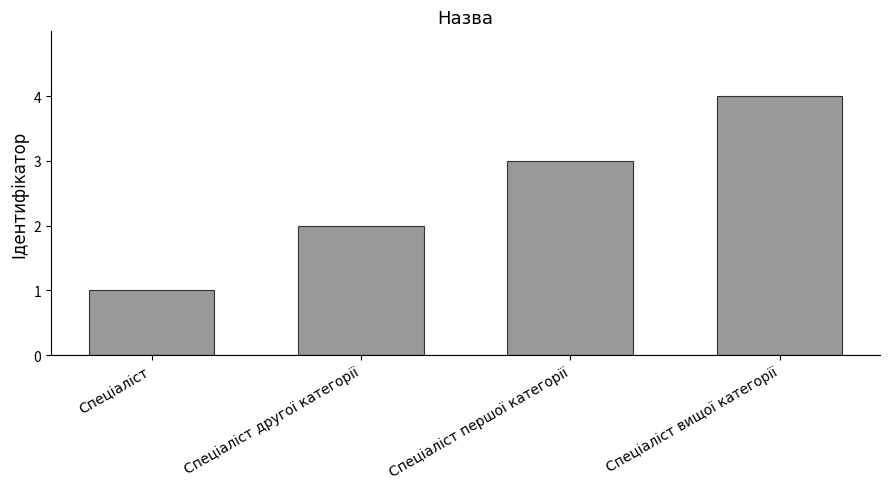

Is it true that the value at Спеціаліст вищої категорії is 4?

True